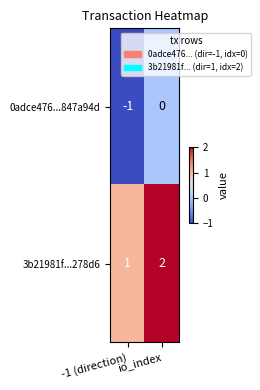

What is the smallest value displayed?

-1